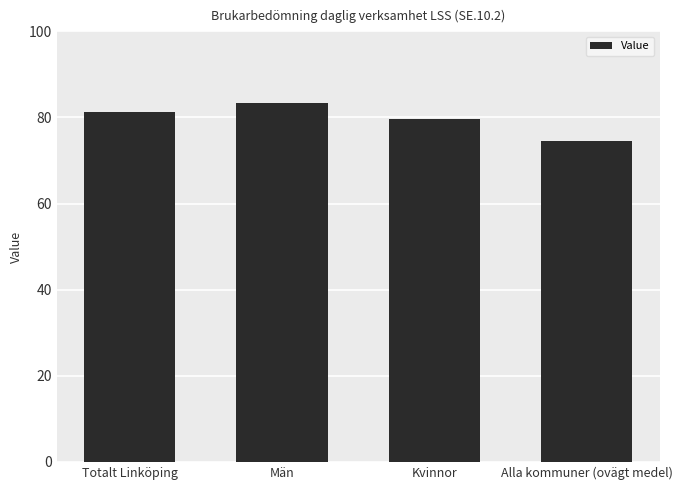

What is the label of the 2nd bar from the right?

Kvinnor